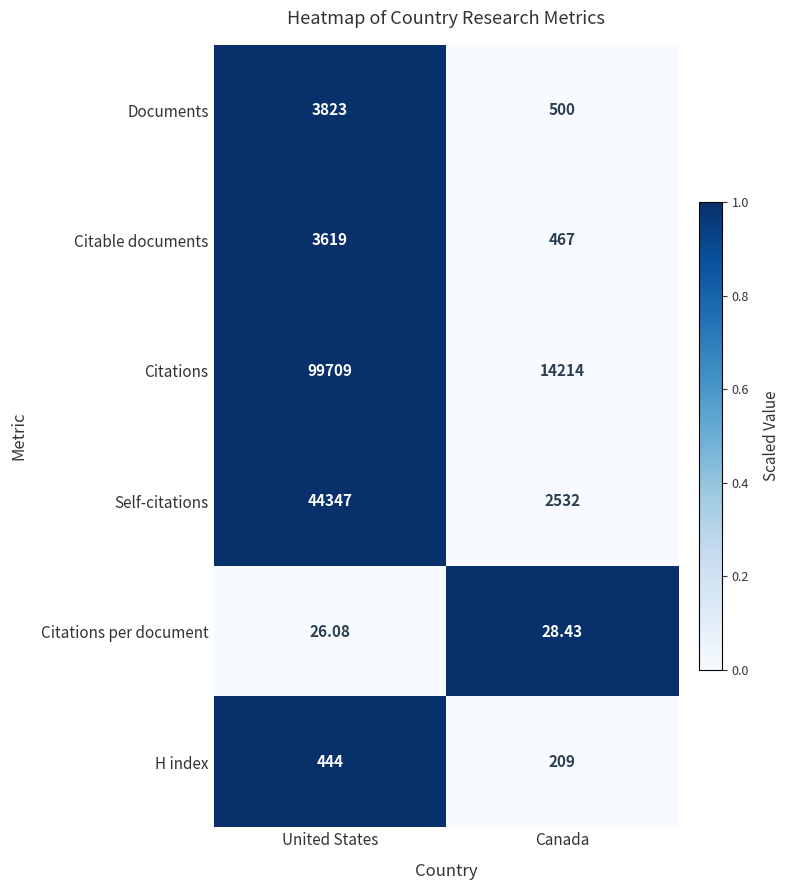

At which category is the sum across all series the highest?

United States